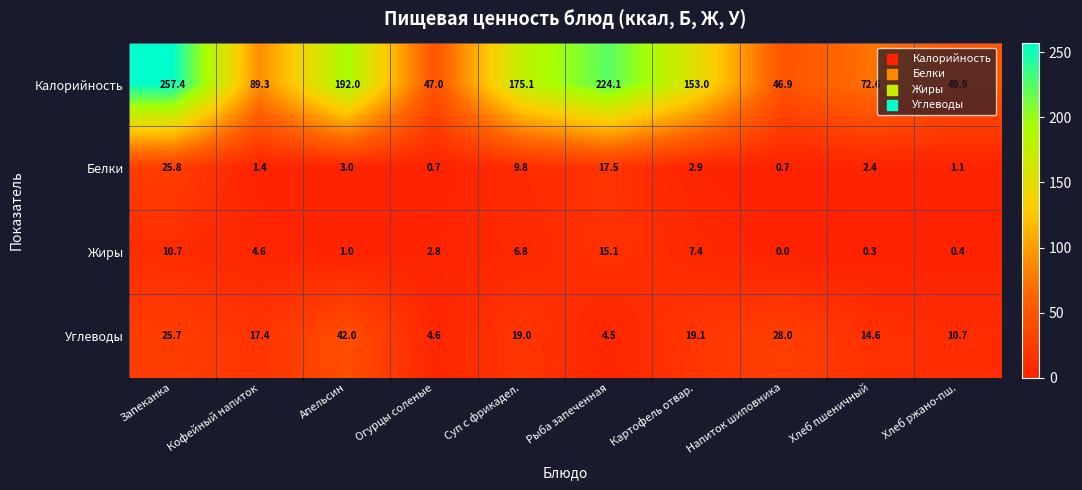

How many data points does each series have?

10